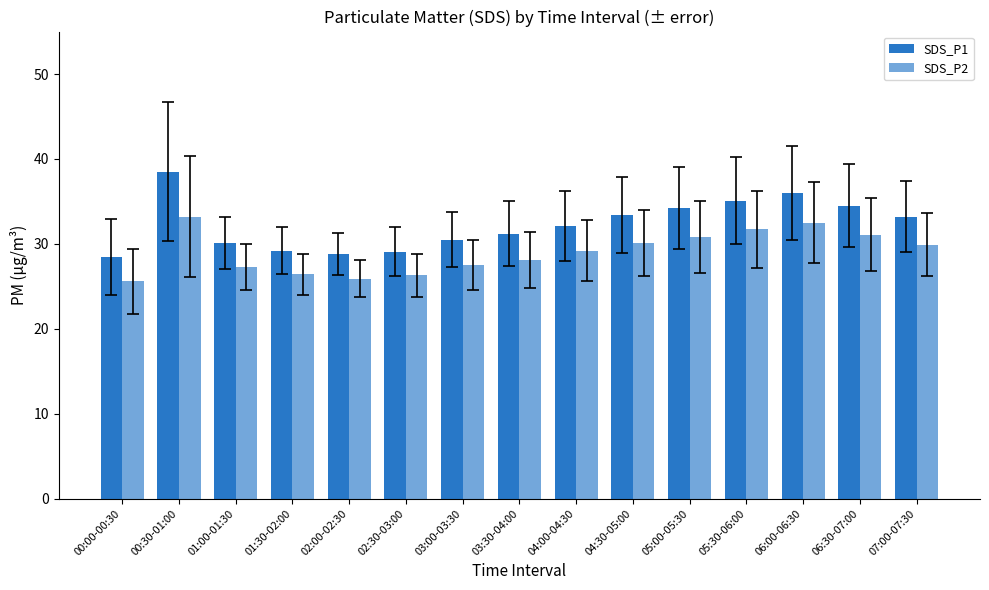

The value of SDS_P2 at 01:30-02:00 is 26.4. True or false?

True